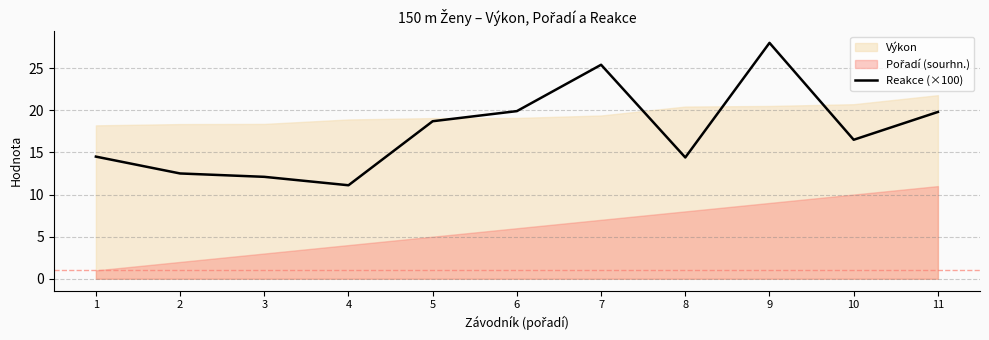

How many points are higher than both their immediate neighbors (excluding endpoints)?

2